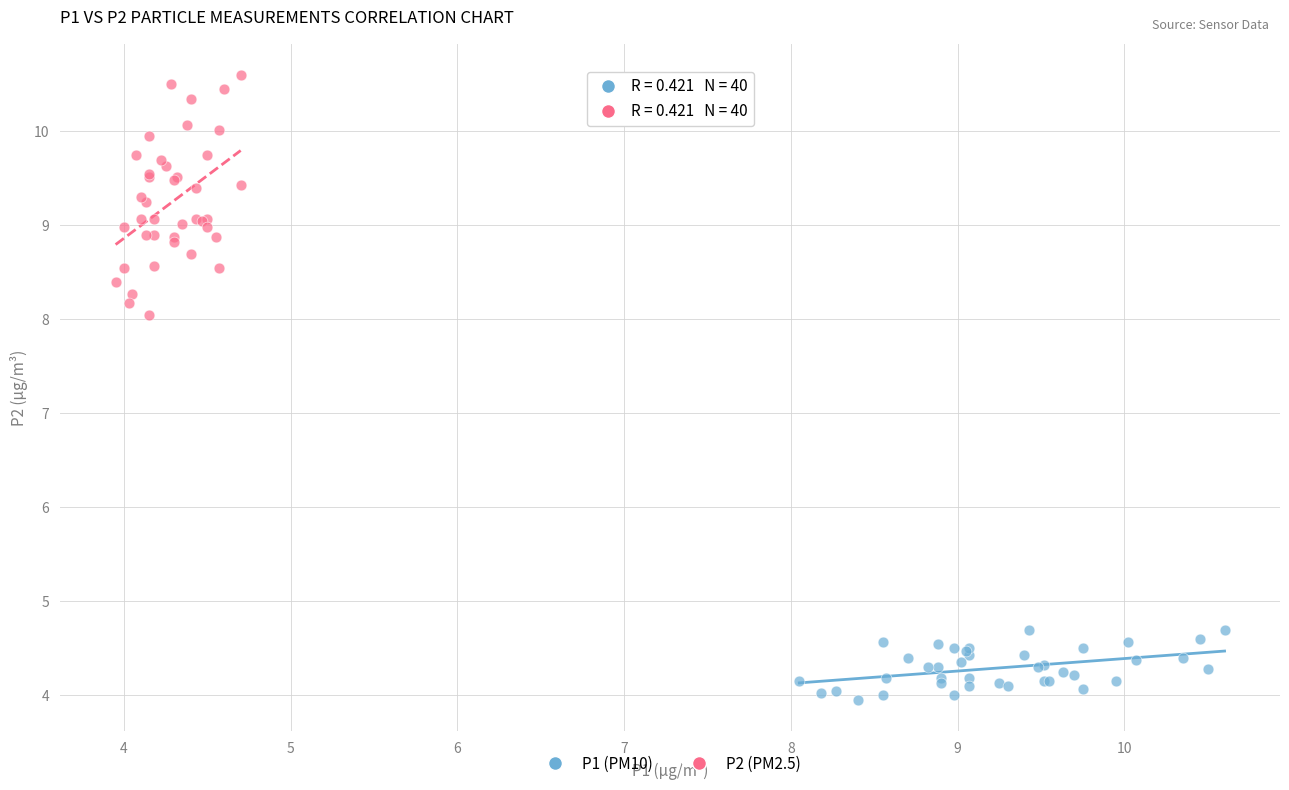

What are all the series names shown in the legend?

P1 (PM10), P2 (PM2.5)